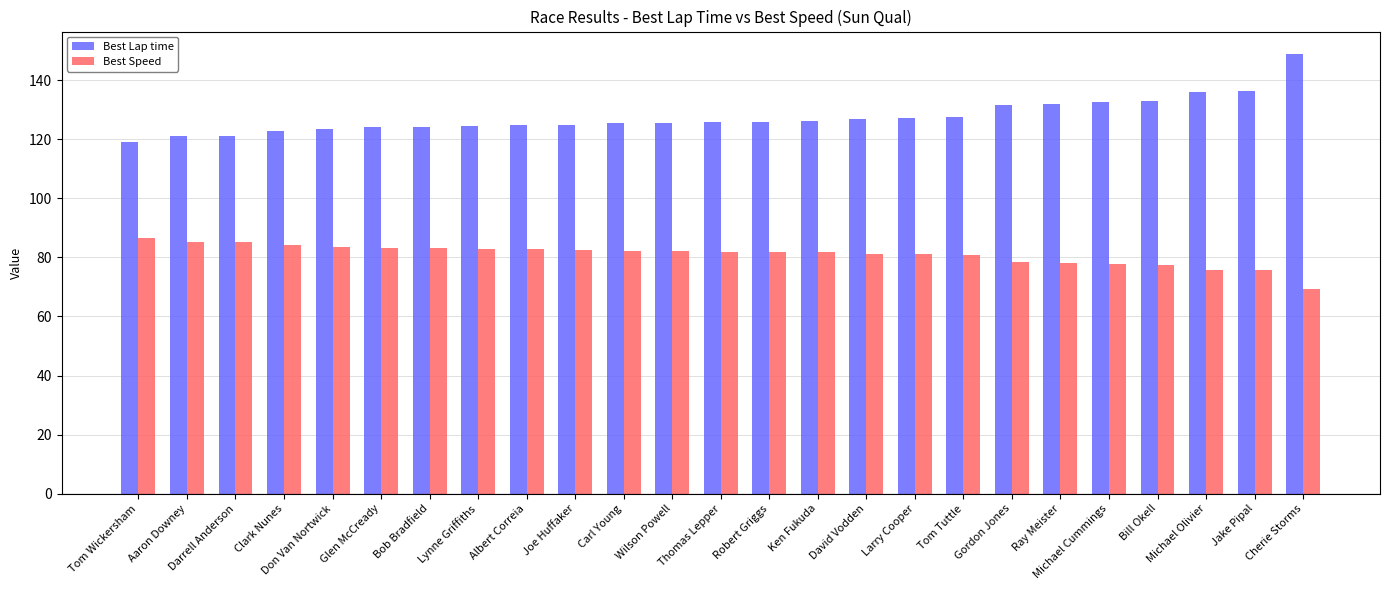

At which category is the sum across all series the highest?

Cherie Storms